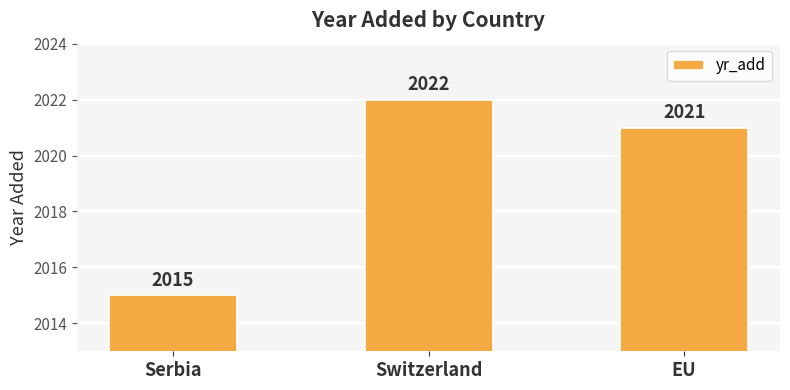

What position from the left is EU?

3